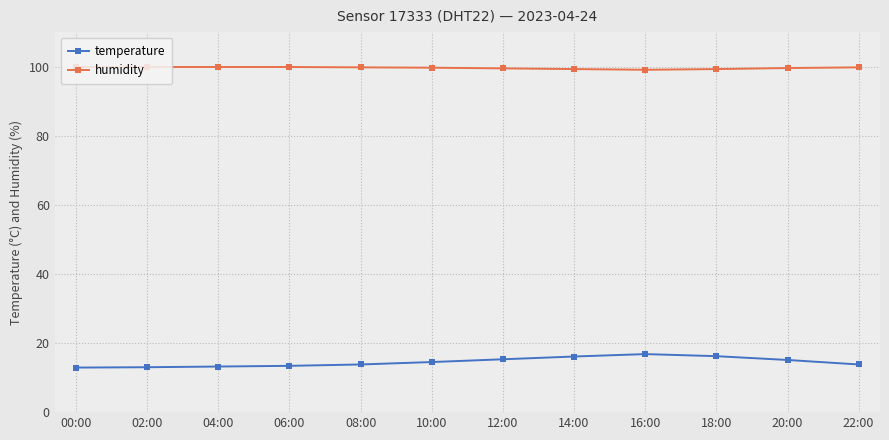

Count the number of categories in the chart.

12